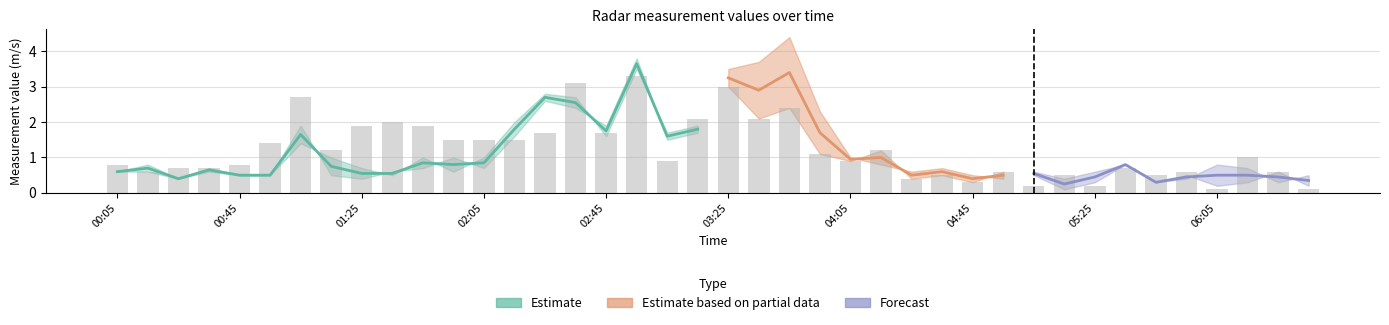

What is the label of the 35th bar from the left?

2006/07/01 05:45